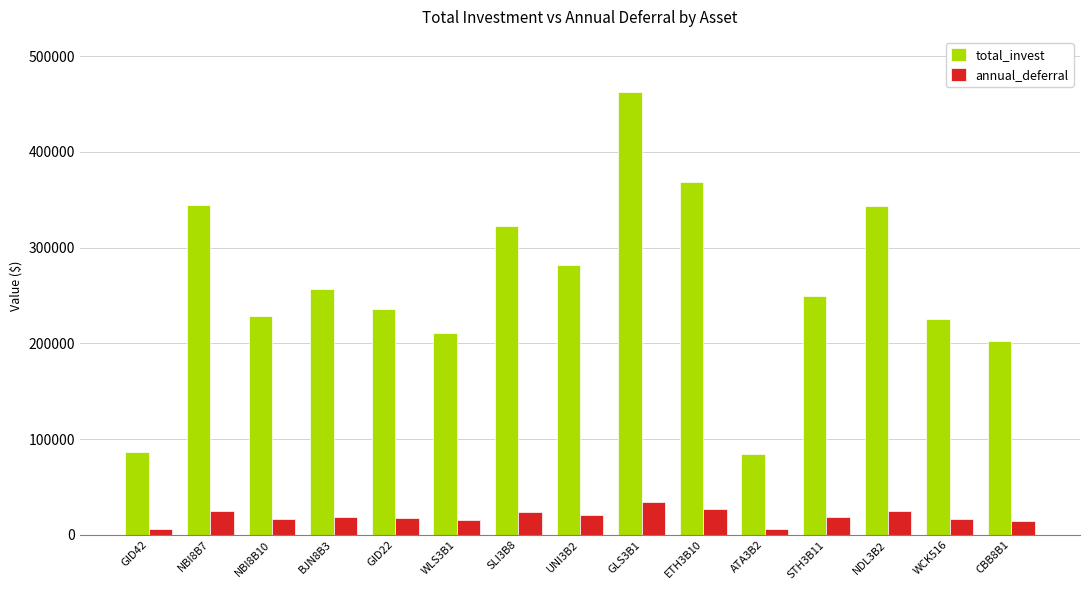

At which category is the sum across all series the highest?

GLS3B1